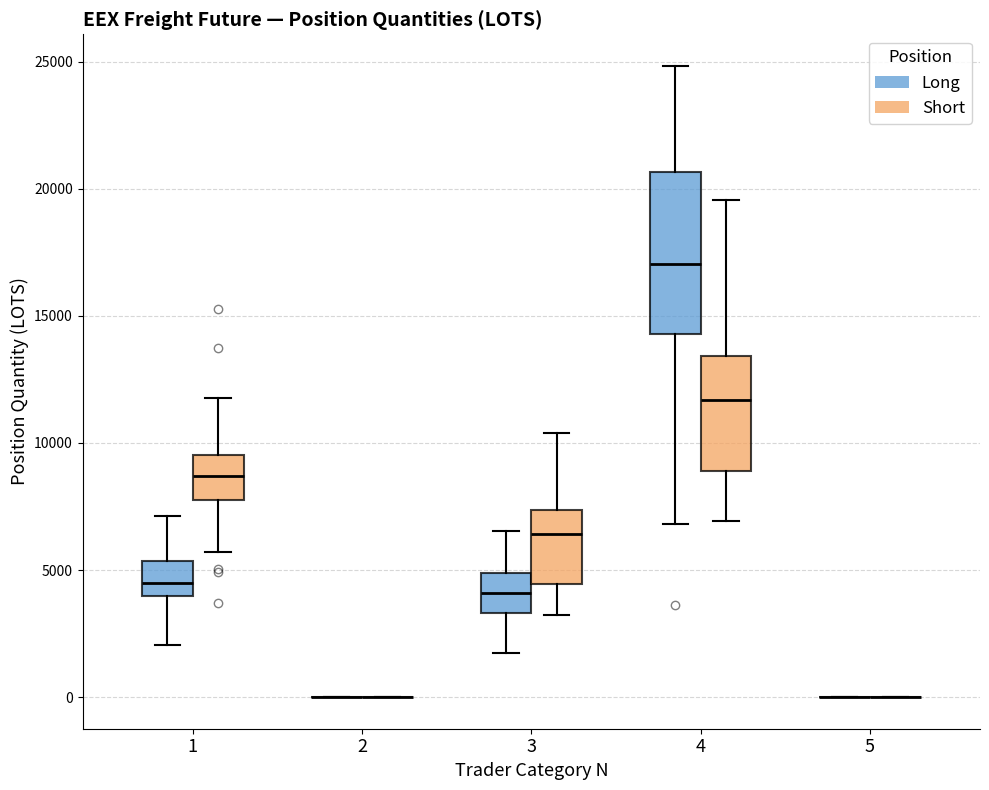

Which box is the tallest, from its lower edge to its upper edge?

4 (Long)